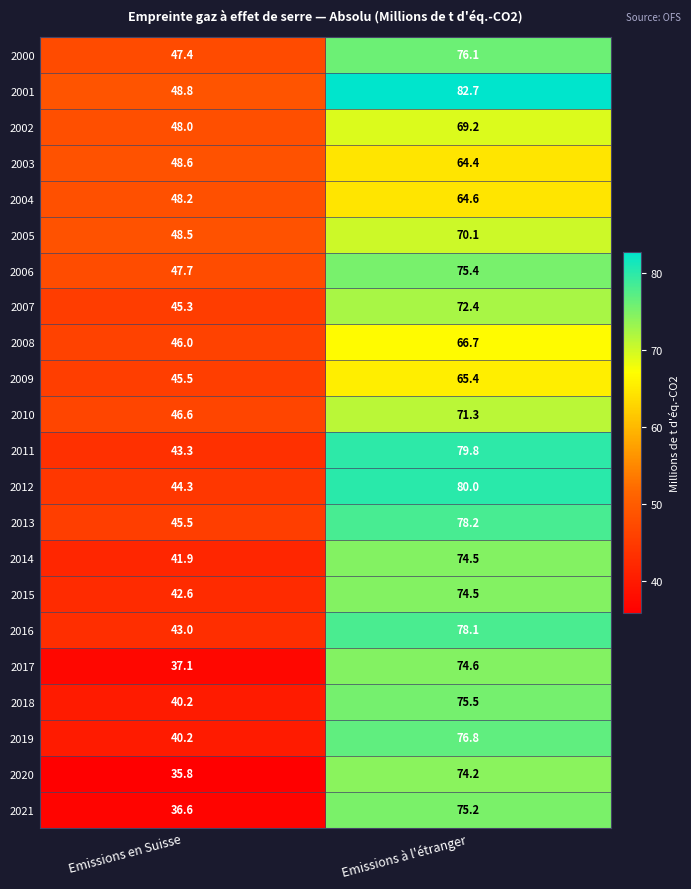

Is it true that 2021 equals 36.6 at Emissions en Suisse?

True